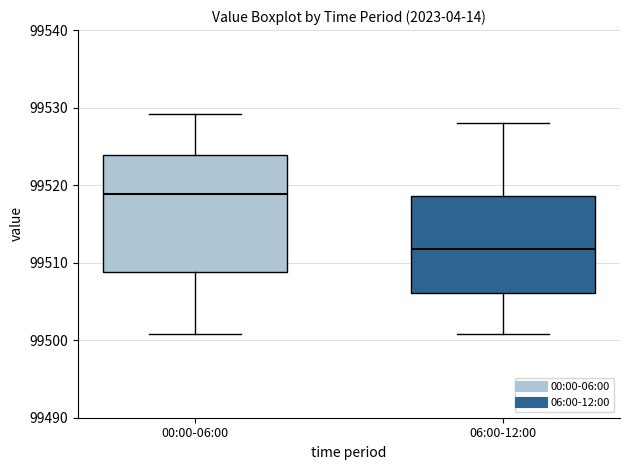

Where does the median line of the box for 06:00-12:00 sit on the y-axis? The values are not printed on the chart, so give them approximately, as read against the axis.

99512